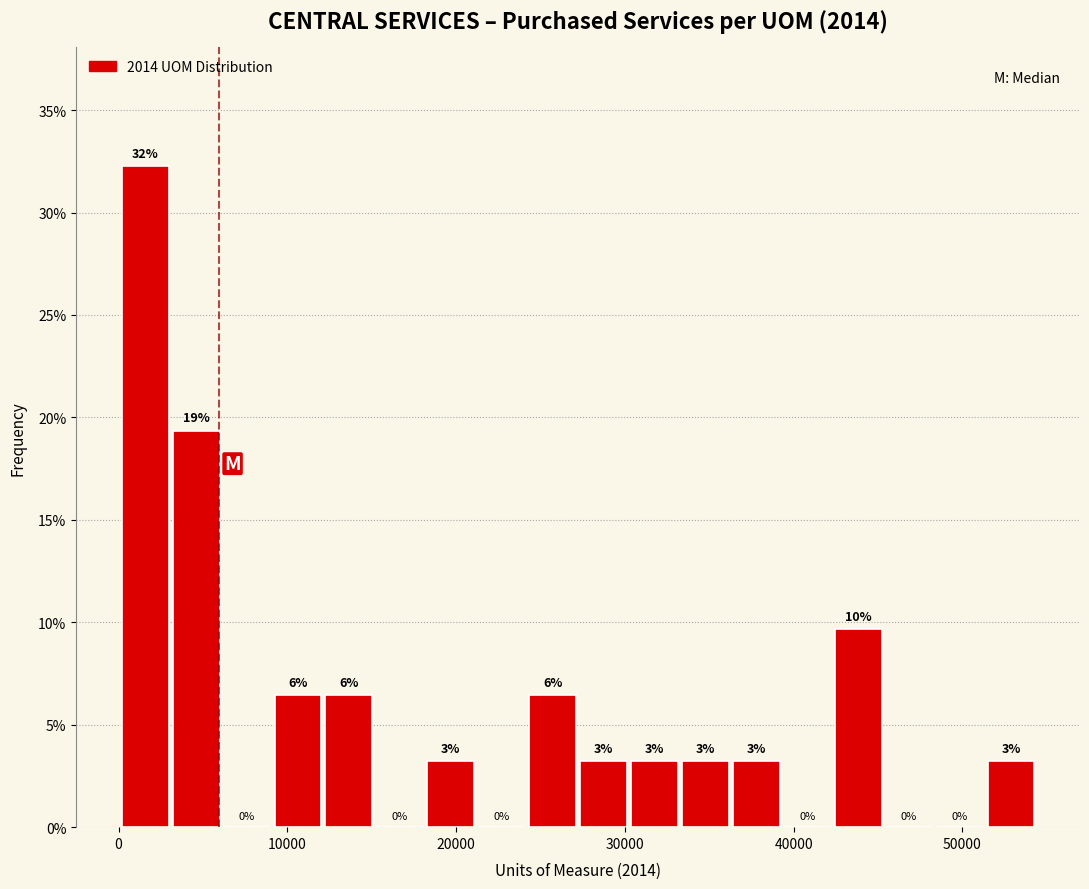

Read against the x-axis, roughly where is the centre of the tallest bar?

2000